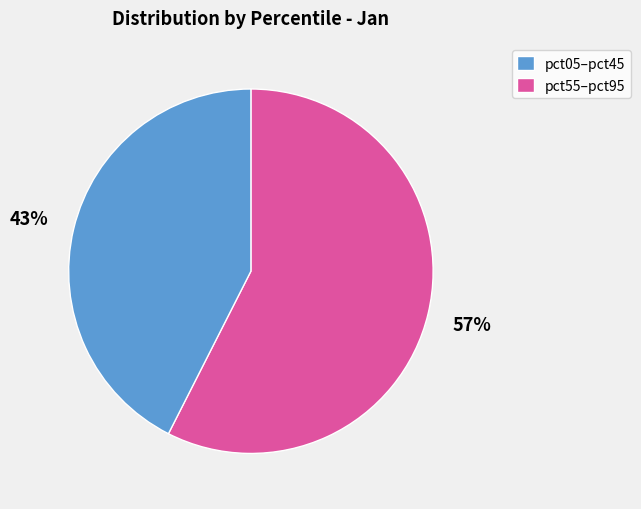

How many slices are in this pie chart?

2